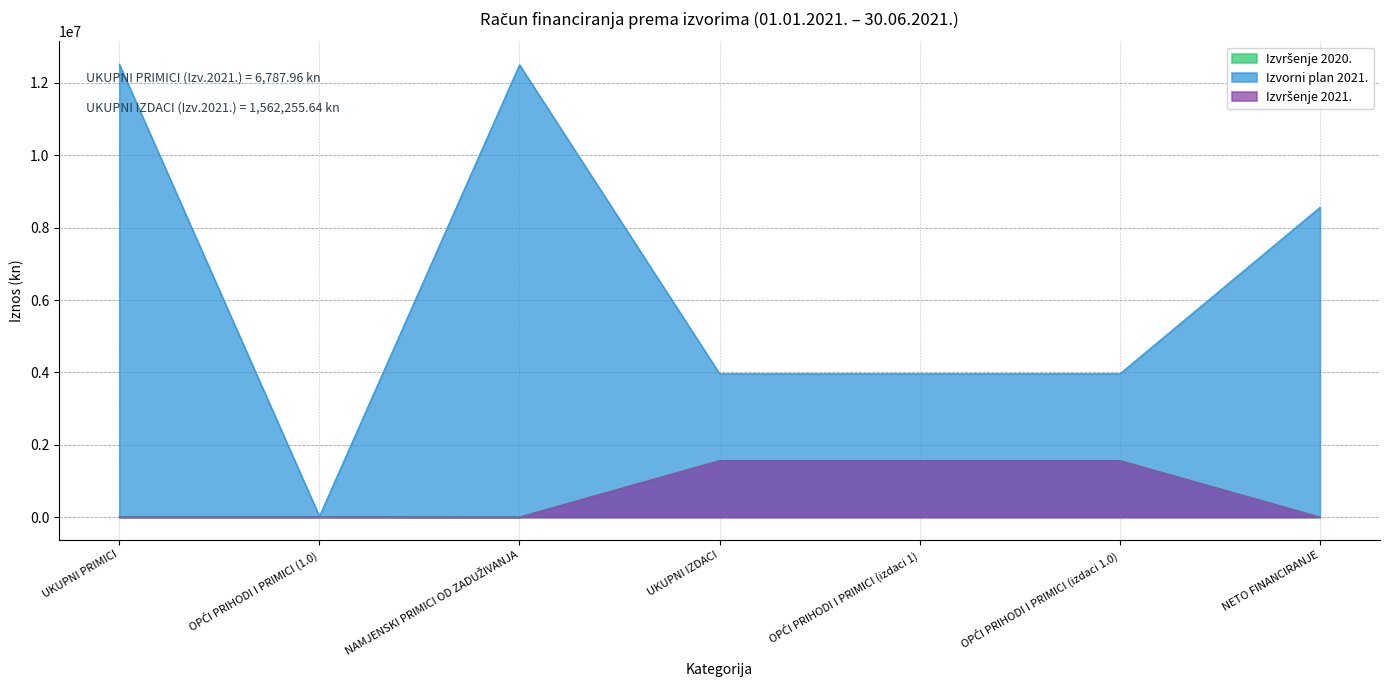

Which label corresponds to the smallest value in the chart?

NETO FINANCIRANJE